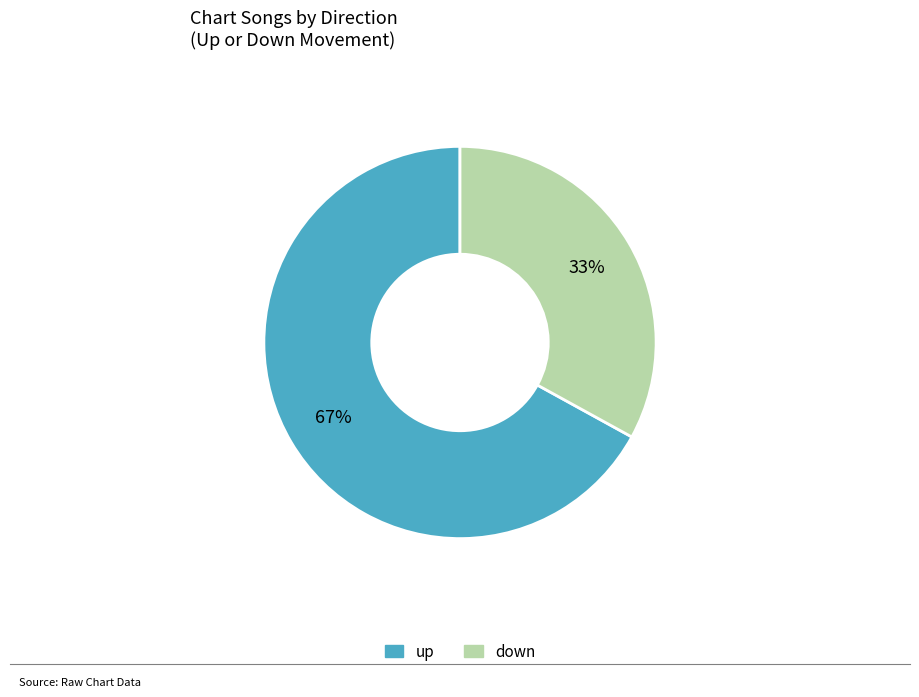

To the nearest percent, what is the combined percentage of up and down?

100%